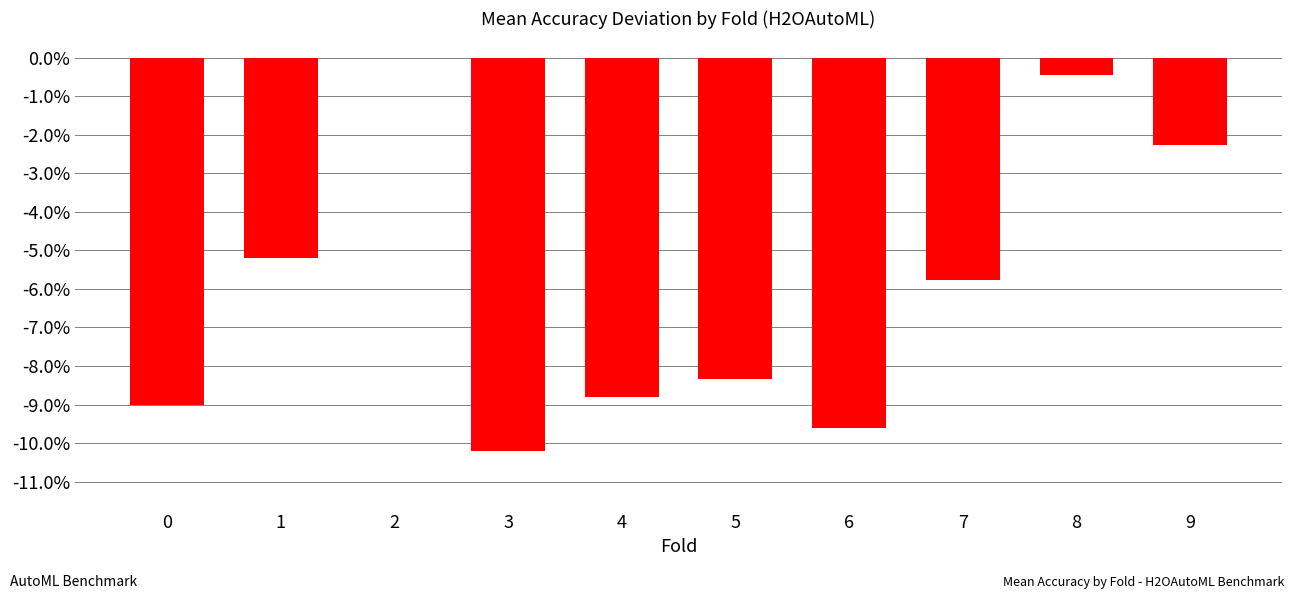

List the labels in order of value, largest first.

2, 8, 9, 1, 7, 5, 4, 0, 6, 3